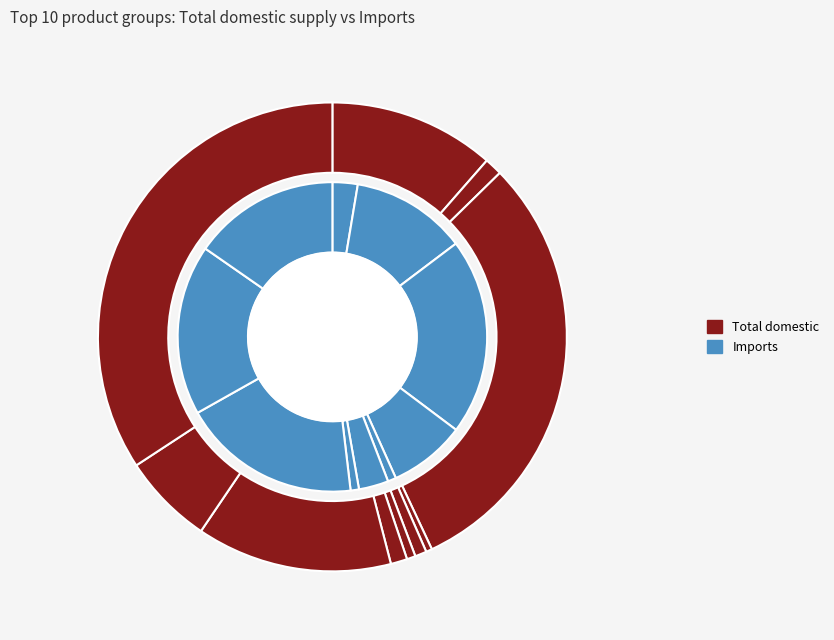

At Chemicals and chemical products, list the series in order from largest to smallest.

Imports, Total domestic